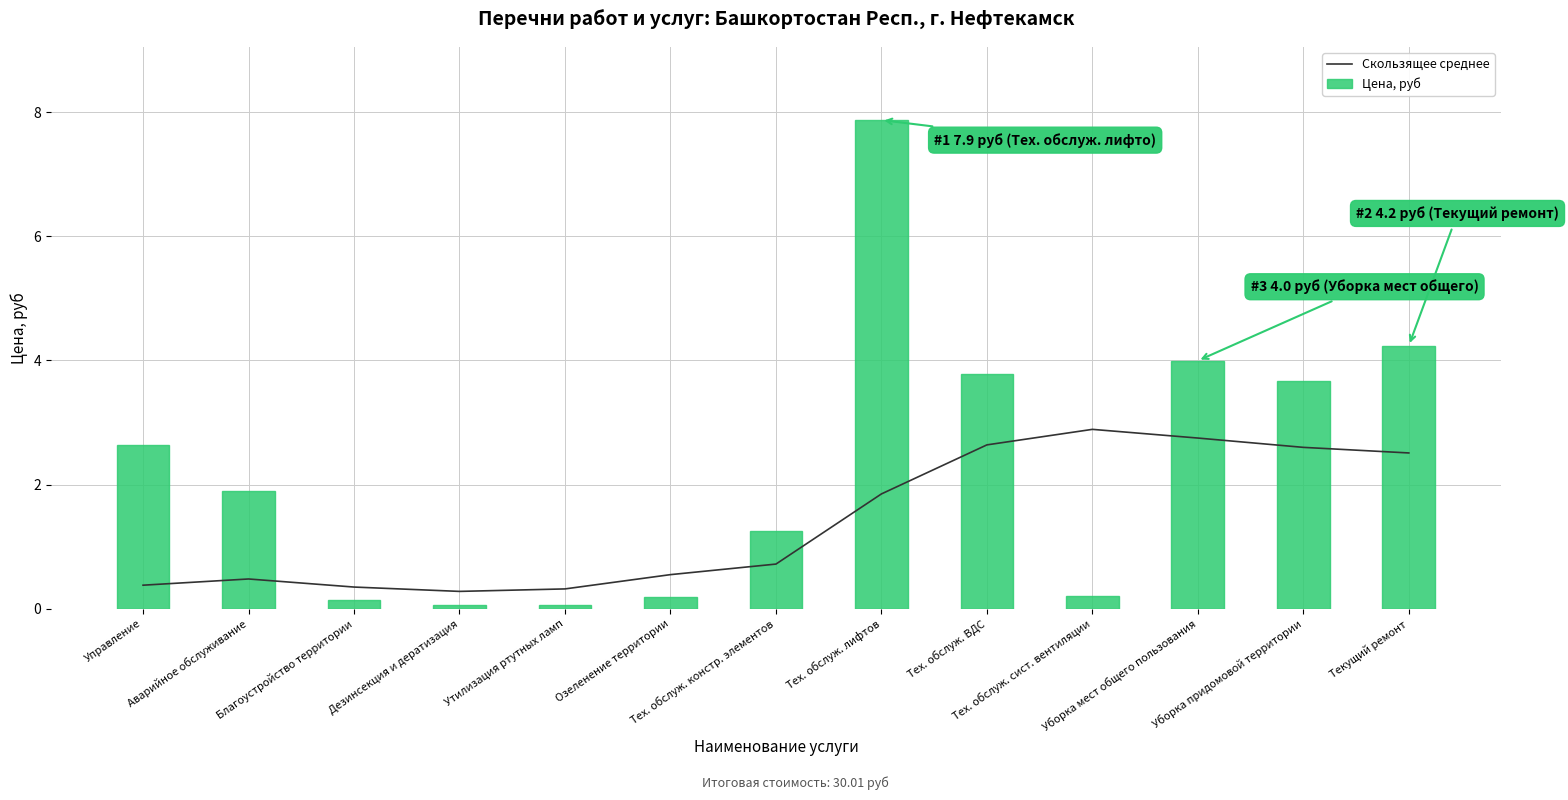

How many data points does each series have?

13